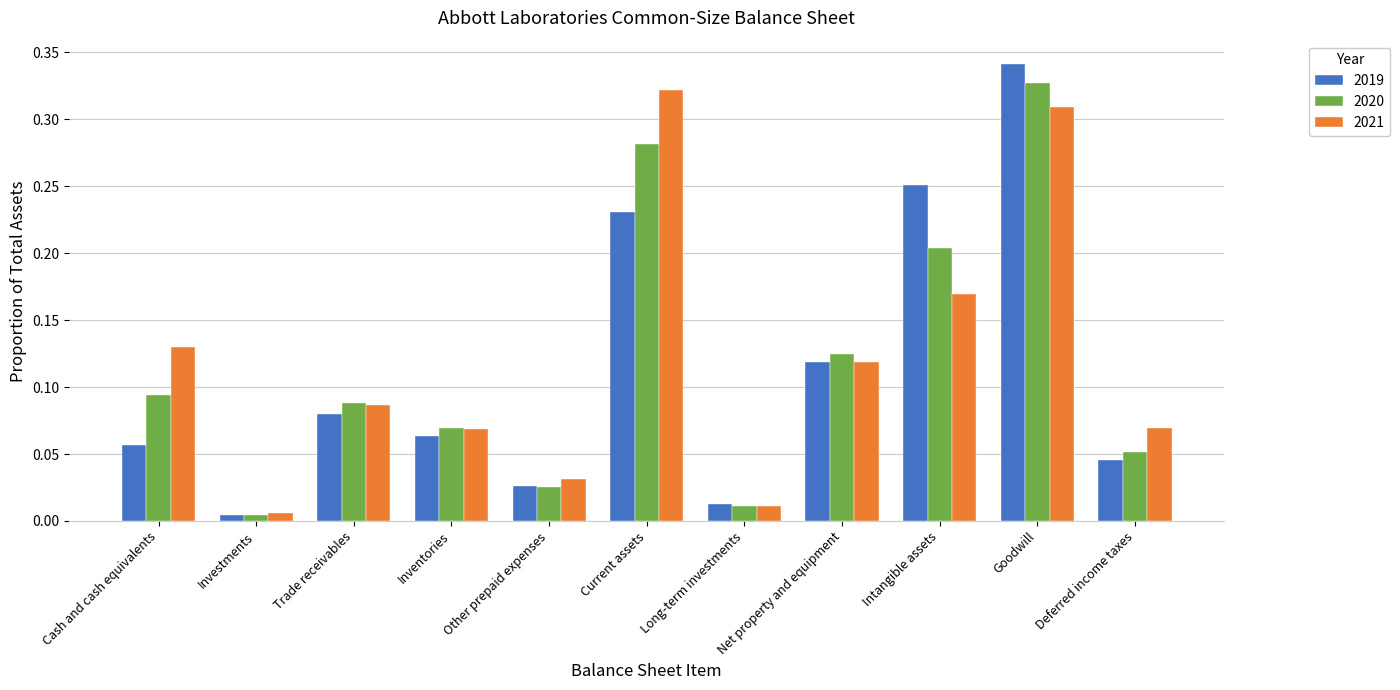

What is the sum of all 2019 values?

1.2